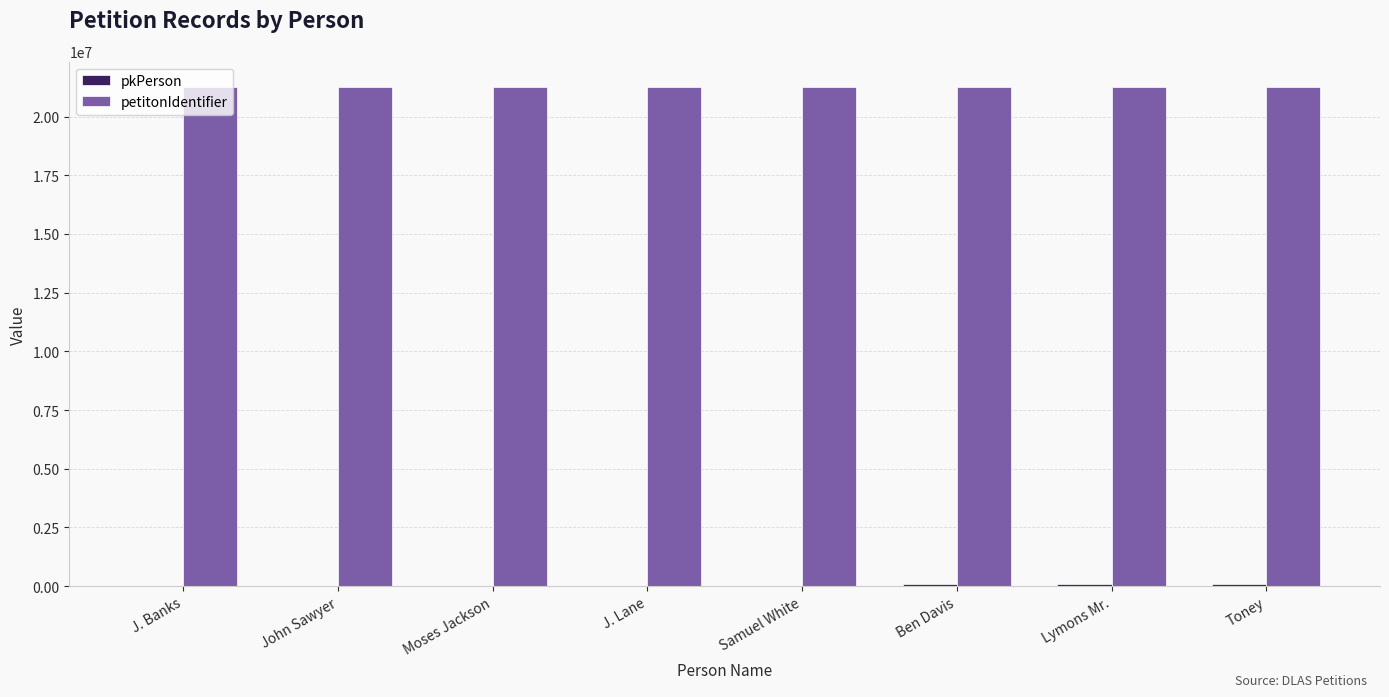

Which series has the largest total across all categories?

petitonIdentifier